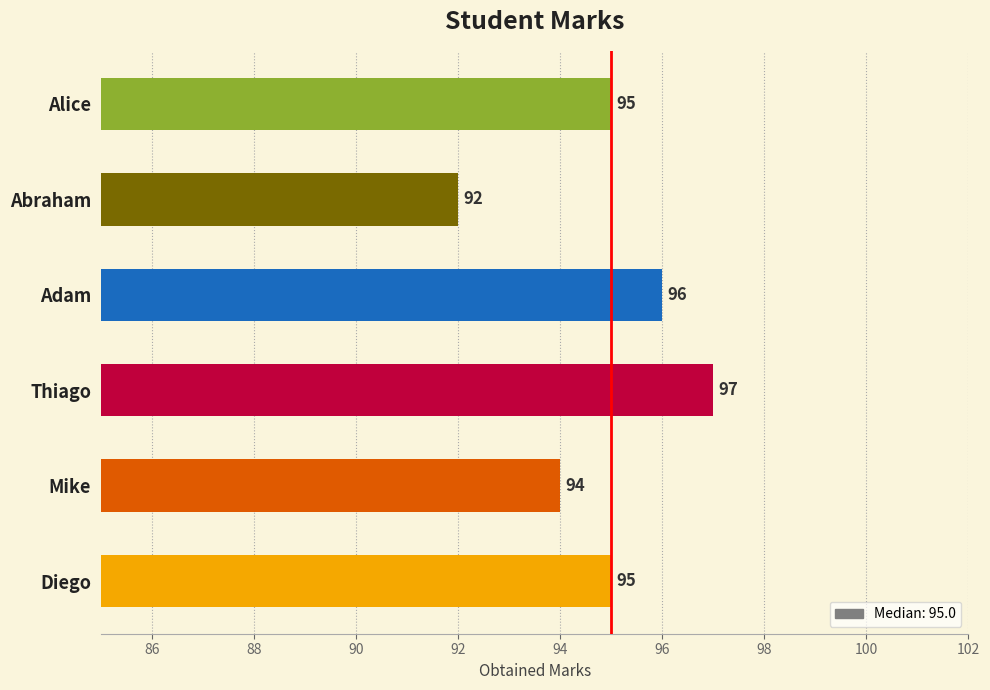

Reading top to bottom, list all the values displayed in this chart.

Alice=95	Abraham=92	Adam=96	Thiago=97	Mike=94	Diego=95